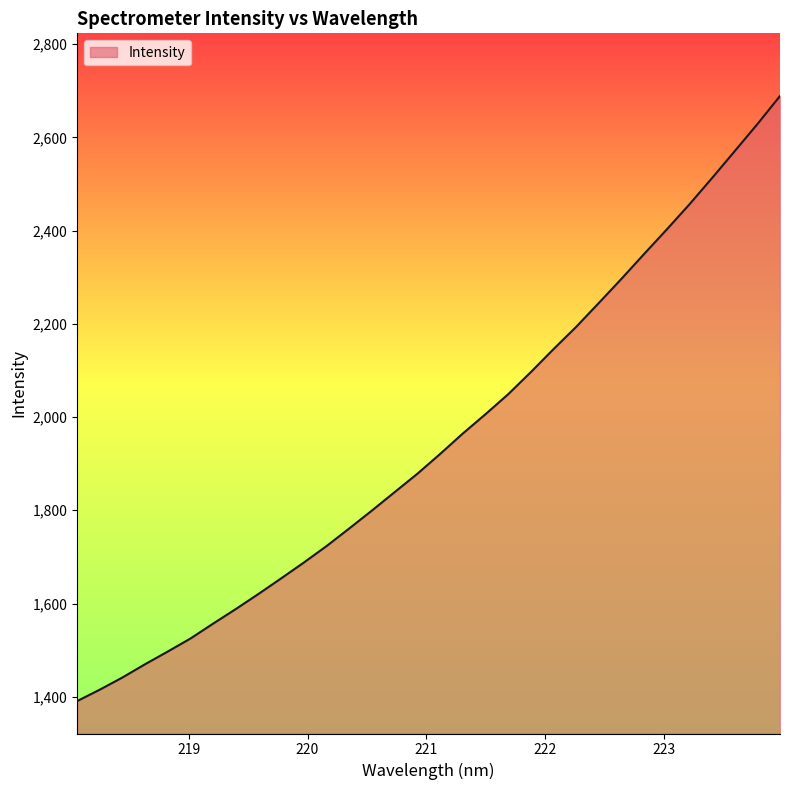

What is the smallest value displayed?

1390.7